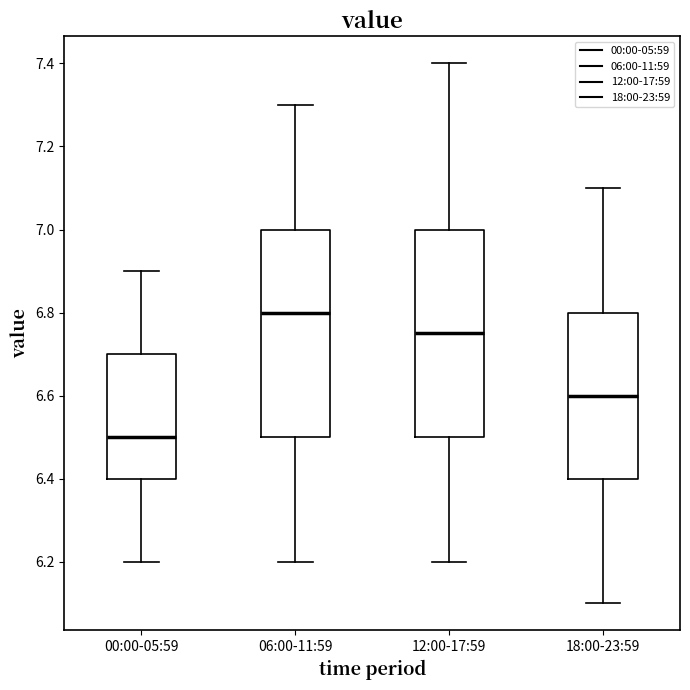

Which box's median line is the lowest?

00:00-05:59